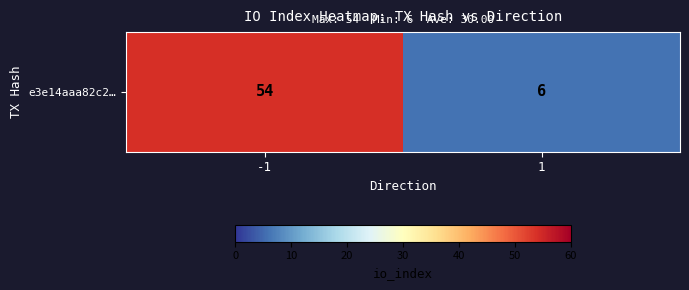

Rank the categories by value from lowest to highest.

1, -1